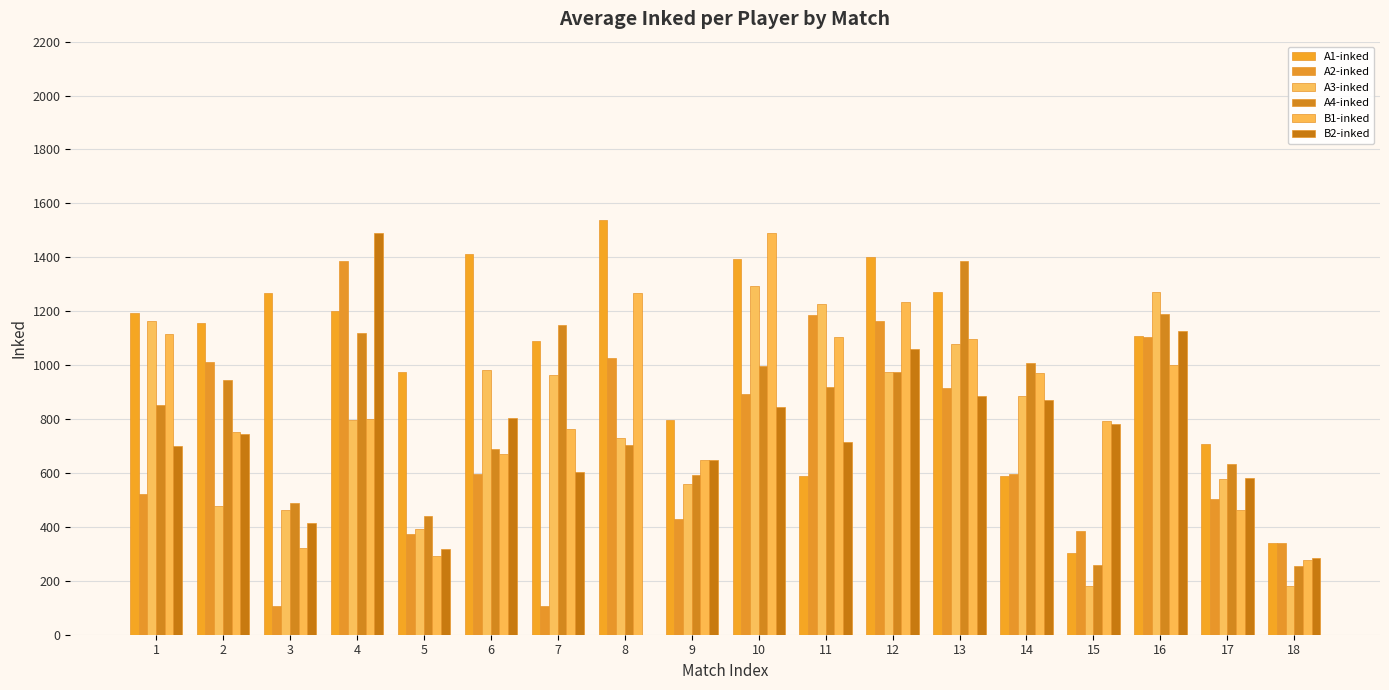

How many categories are shown in the chart?

18